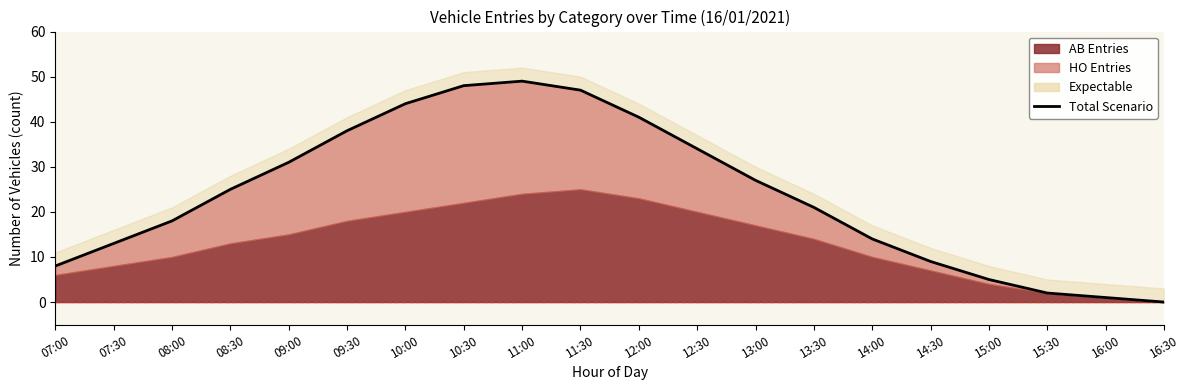

Reading left to right, list all the values displayed in this chart.

07:00=8	07:30=13	08:00=18	08:30=25	09:00=31	09:30=38	10:00=44	10:30=48	11:00=49	11:30=47	12:00=41	12:30=34	13:00=27	13:30=21	14:00=14	14:30=9	15:00=5	15:30=2	16:00=1	16:30=0